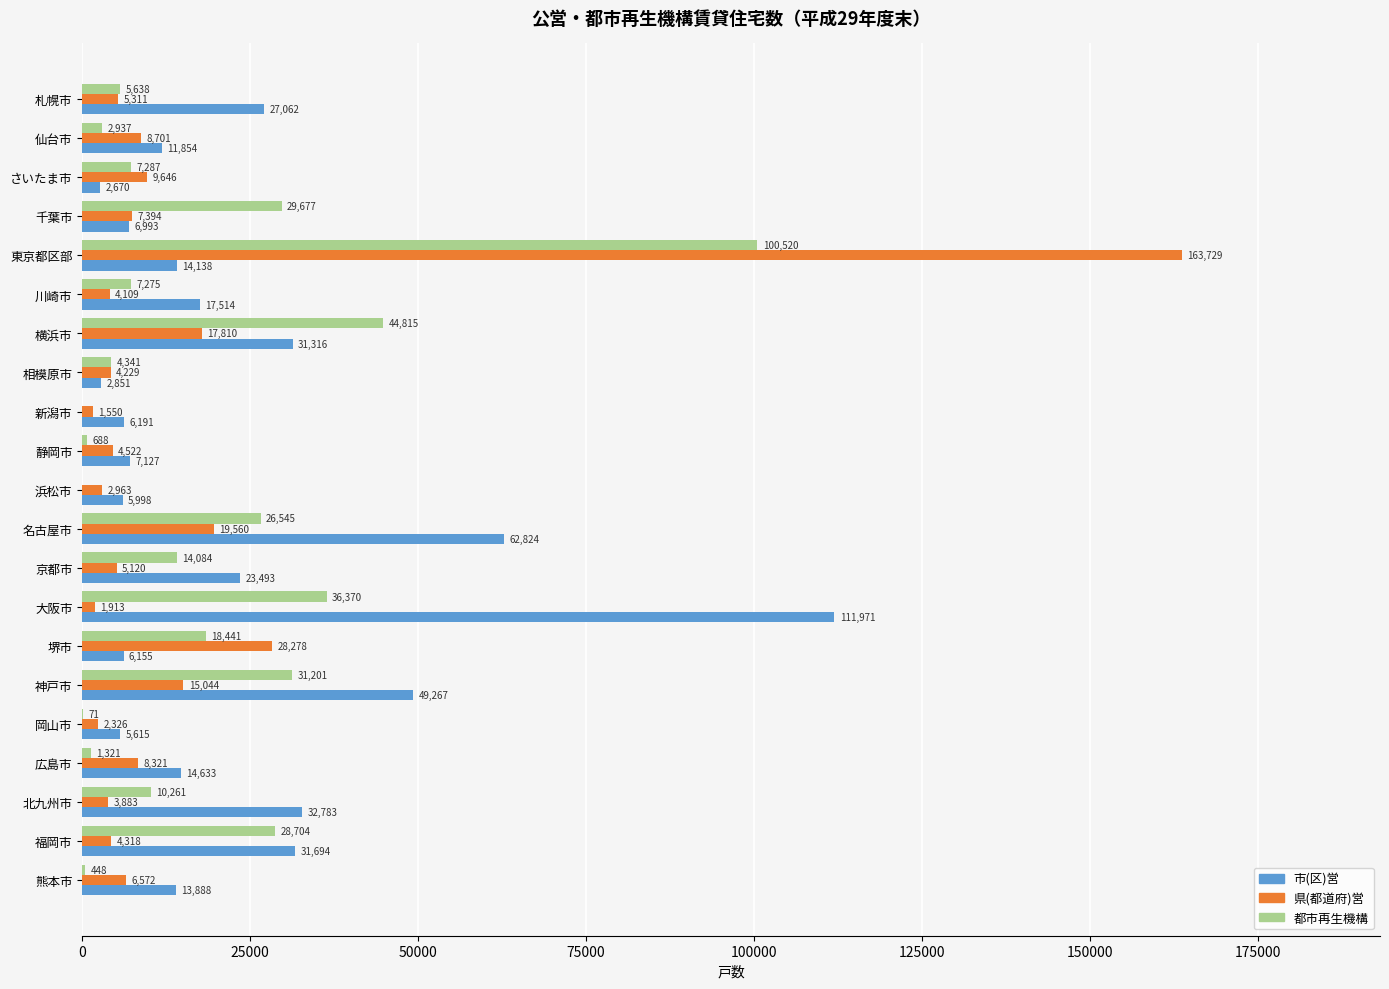

What is the sum of all 県(都道府)営 values?

325299